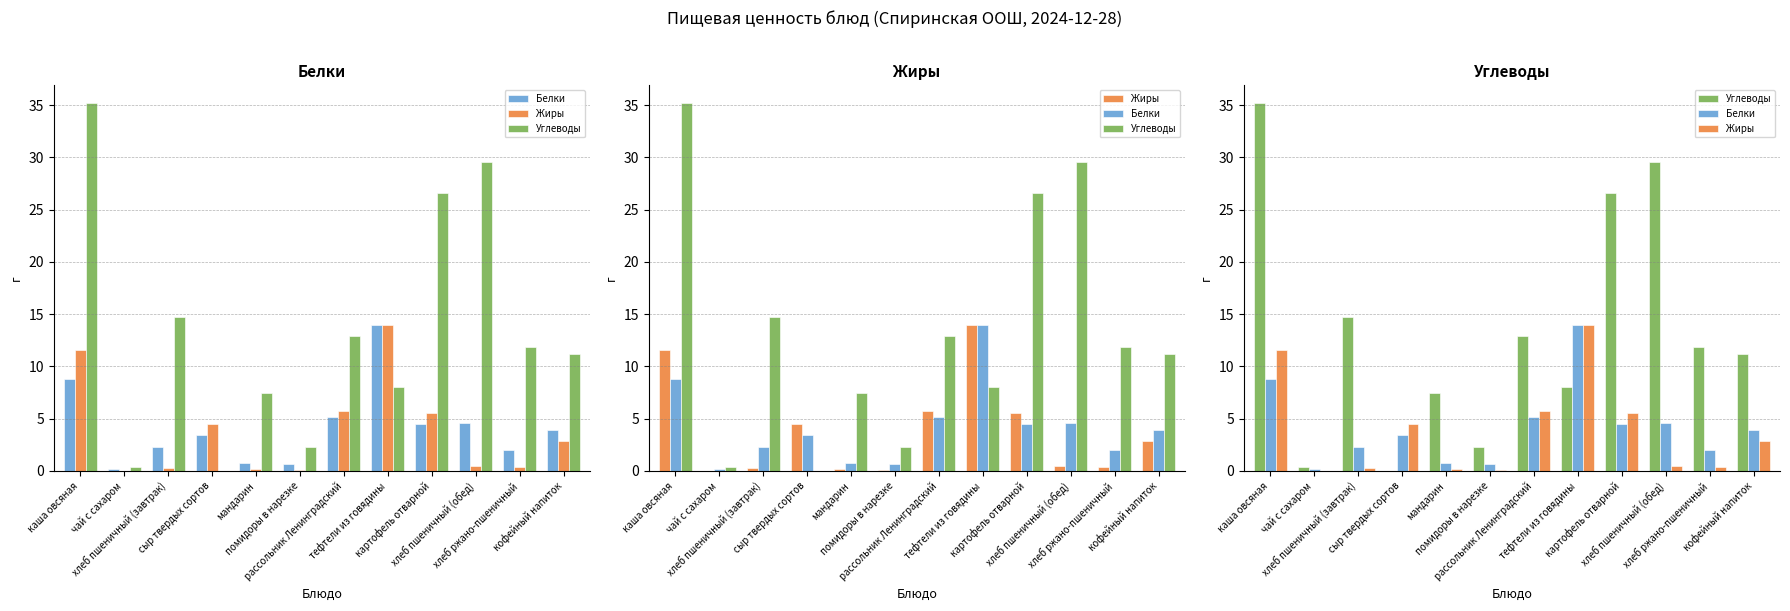

At how many categories does at least one series exceed 29?

2